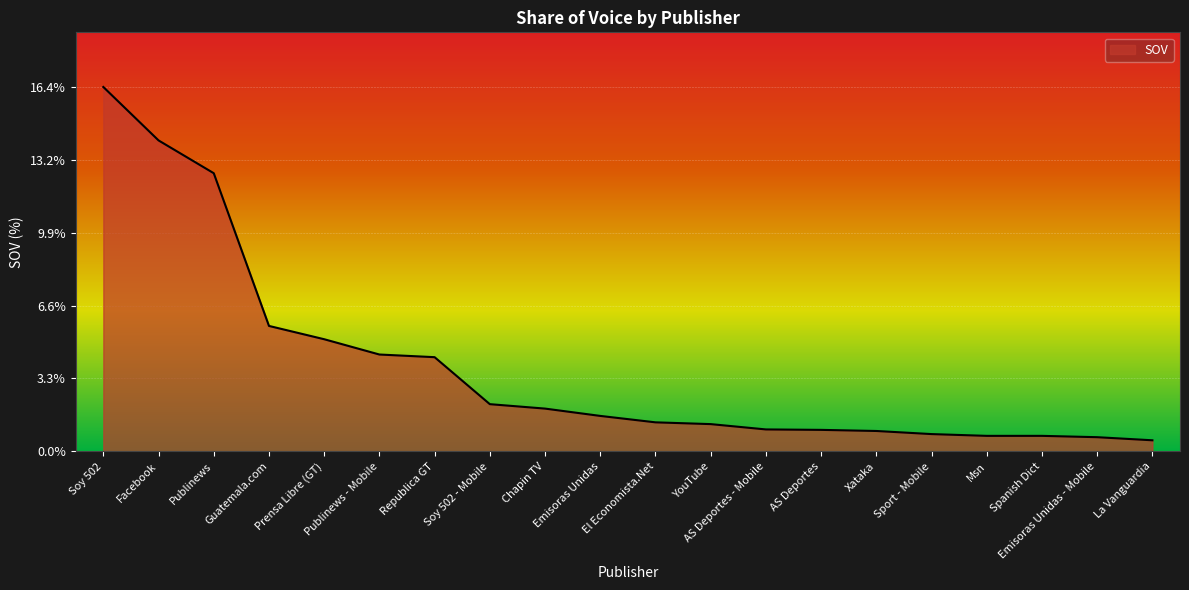

True or false: the data shows 0.5 at La Vanguardia.

True